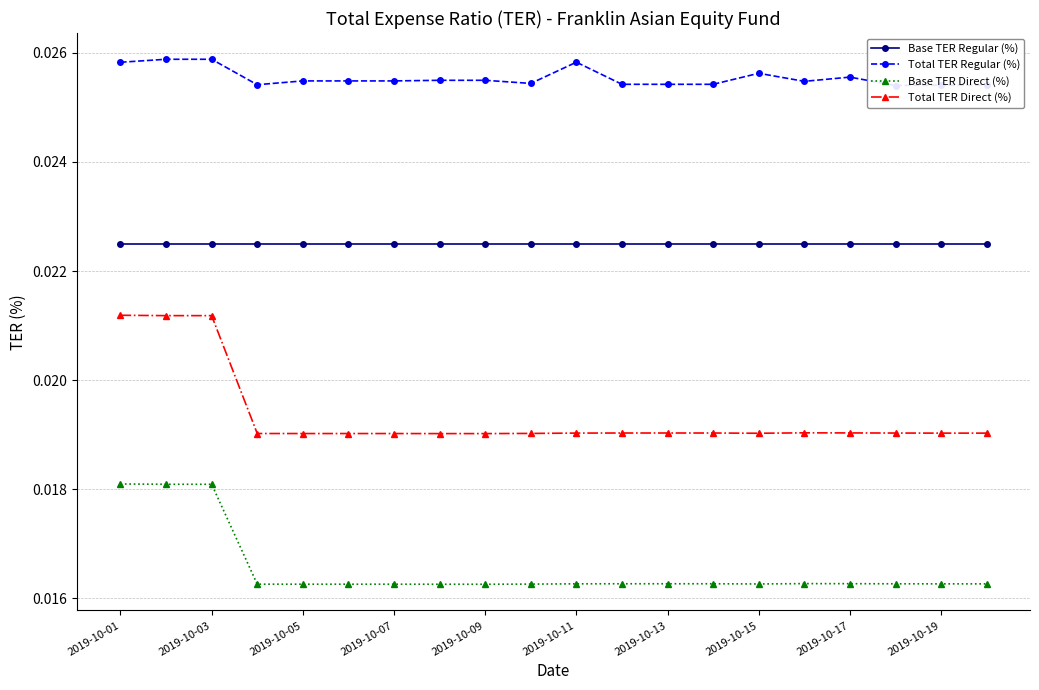

True or false: Base TER Regular (%) and Base TER Direct (%) intersect in this chart.

False